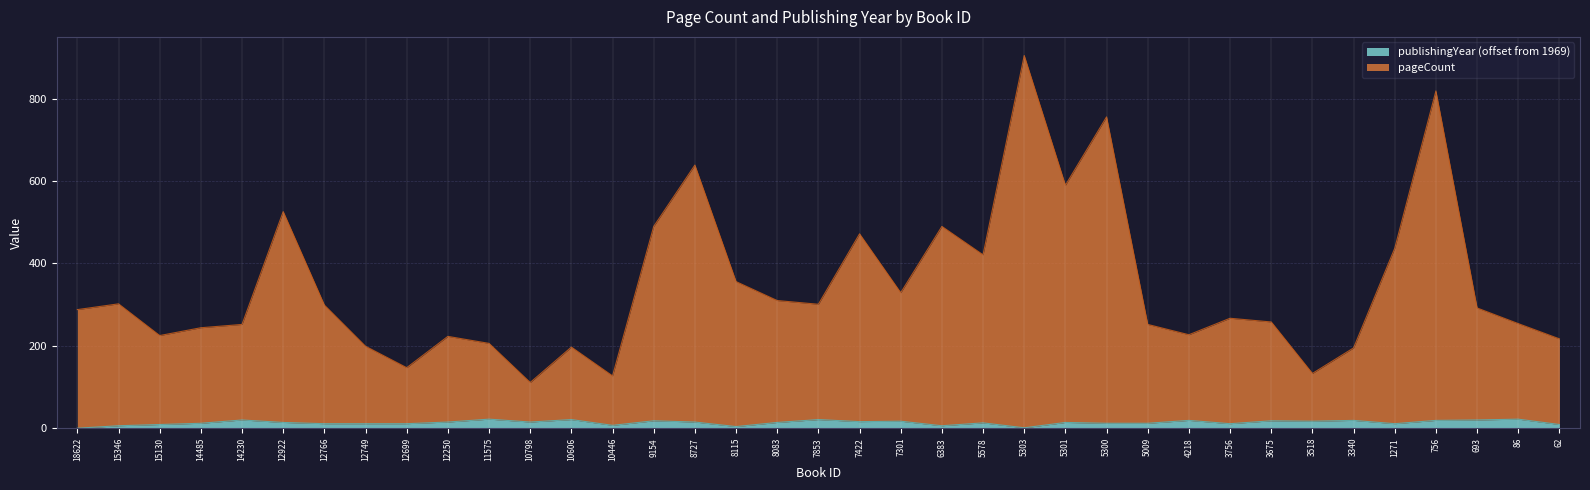

Does the chart display data point markers on the line(s)?

No